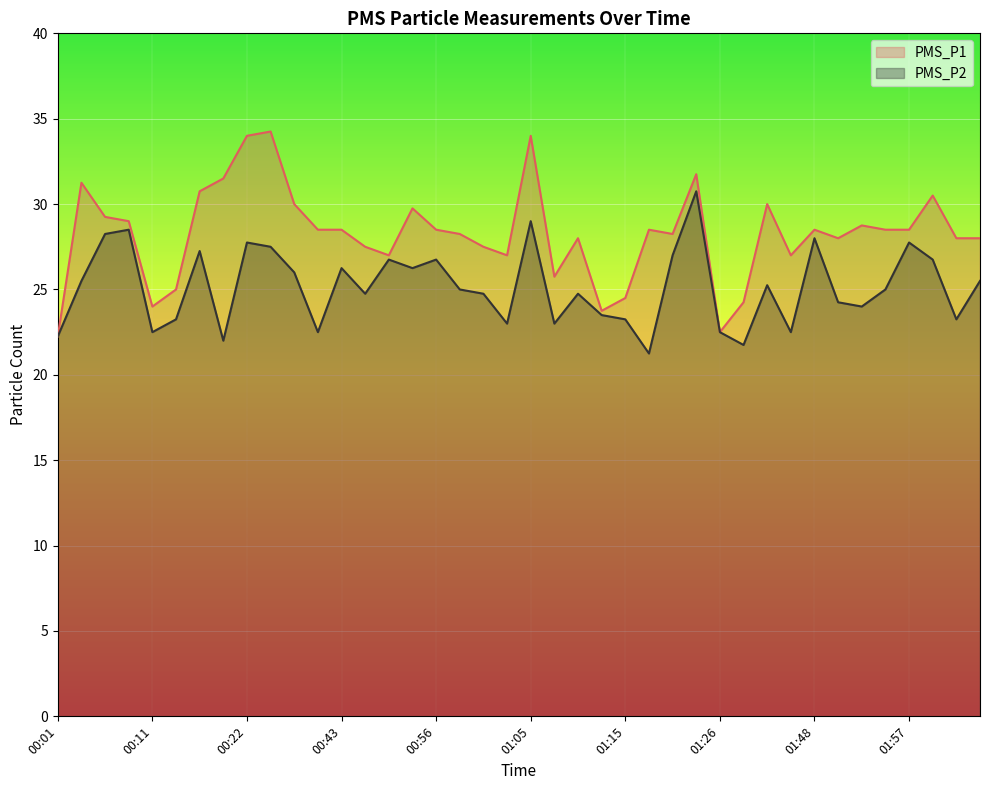

What is the minimum value for PMS_P2?

21.2